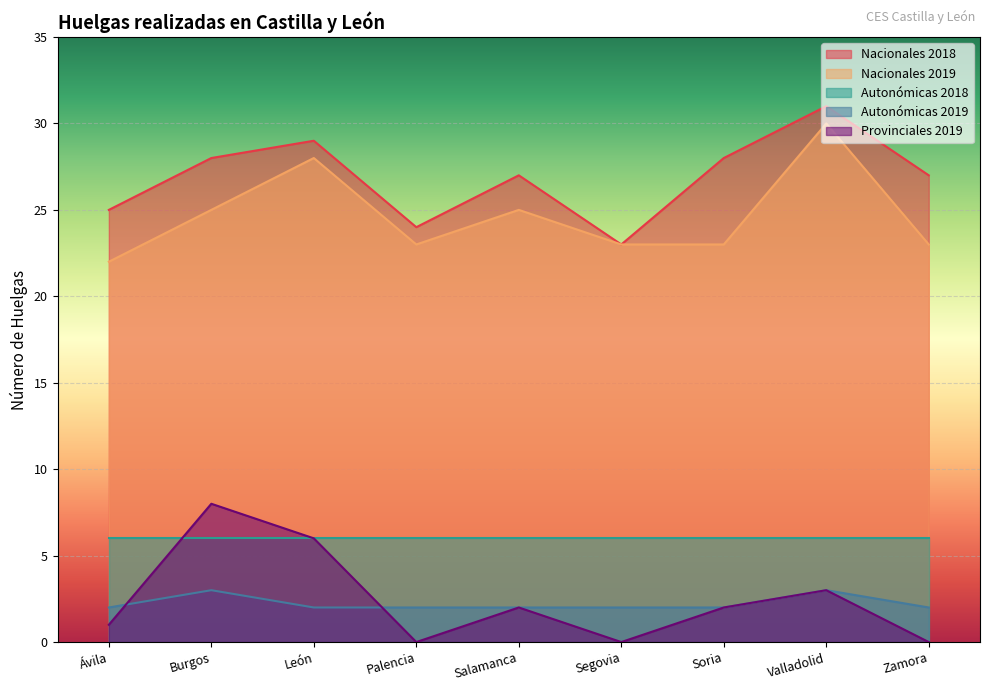

What value does the Provinciales 2019 series have at Ávila?

1